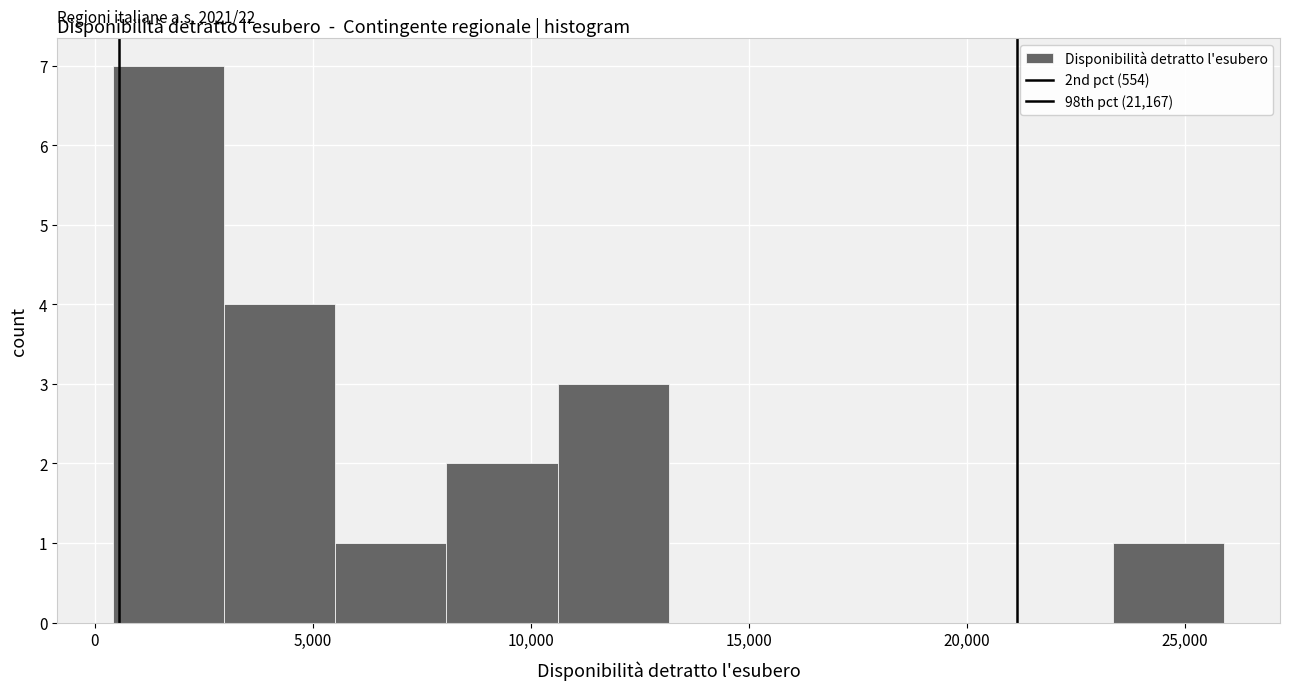

Over which range of the x-axis is the bar tallest?

500 to 3000